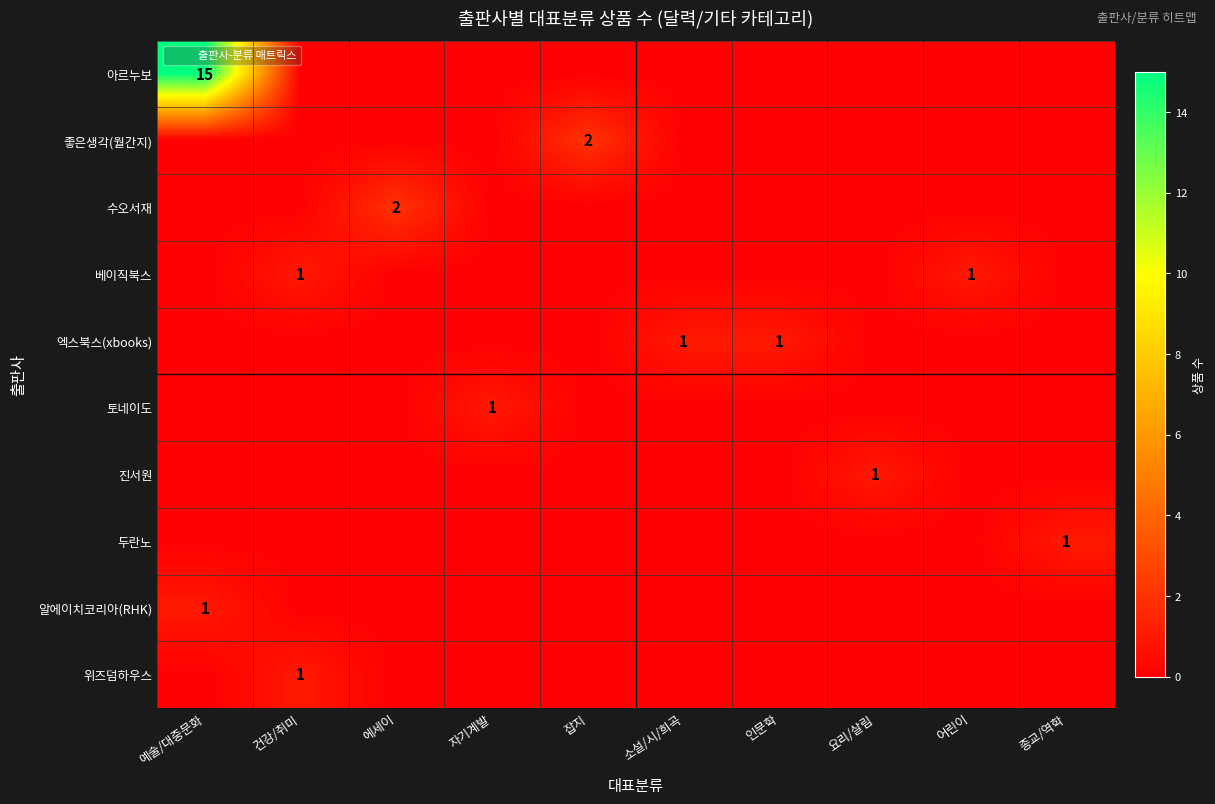

What value does the 위즈덤하우스 series have at 건강/취미?

1